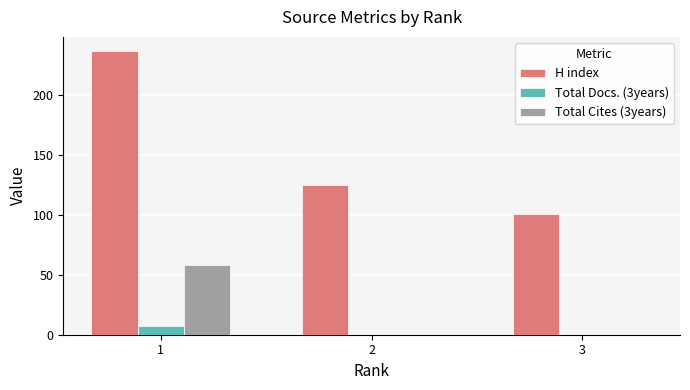

Reading left to right, transcribe all the data shown in this chart.

H index: 237	125	101
Total Docs. (3years): 7	0	0
Total Cites (3years): 58	0	0